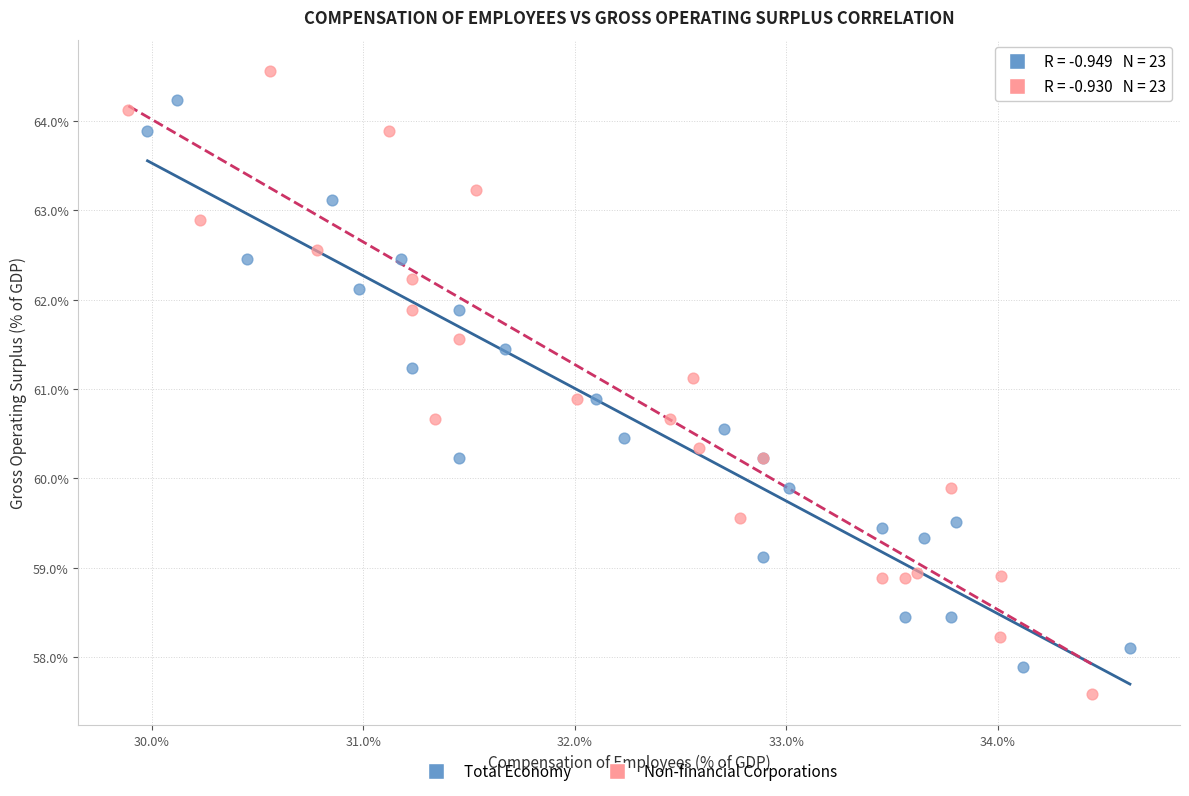

Which series has the widest spread of Y values?

Non-financial Corporations